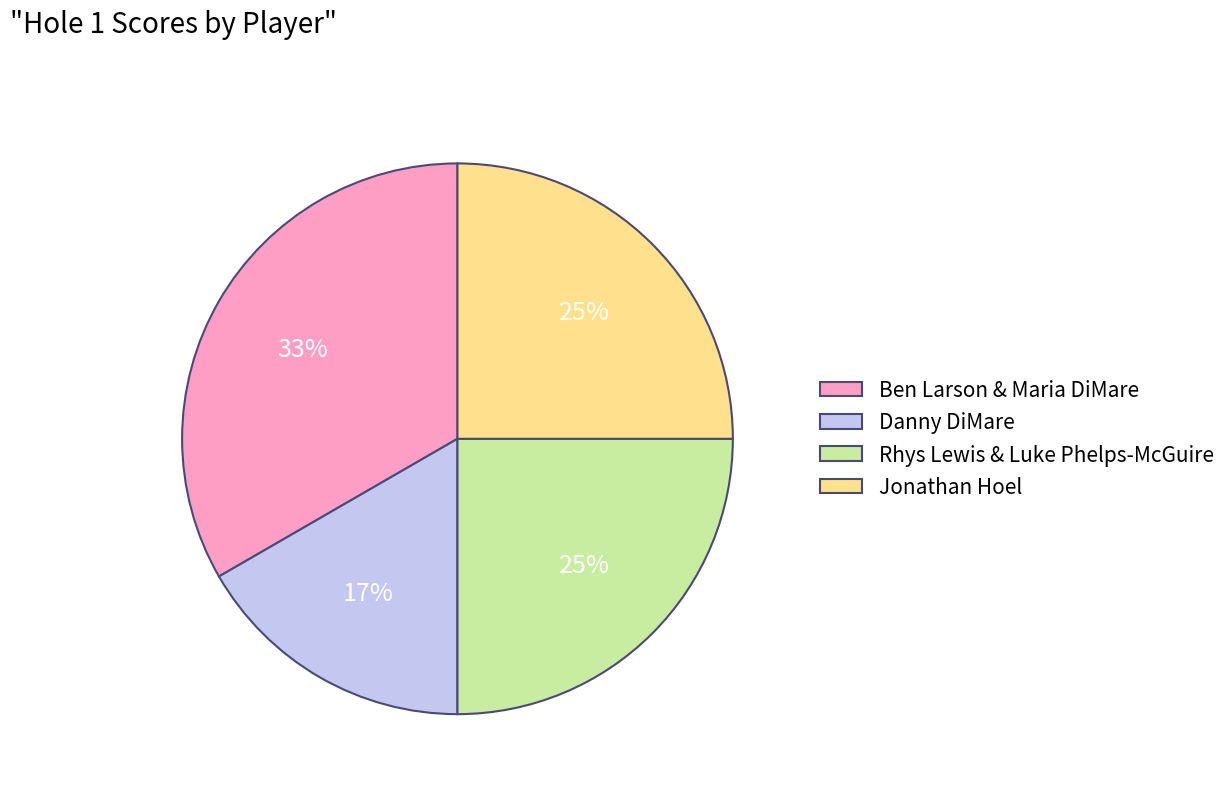

Does Rhys Lewis & Luke Phelps-McGuire represent more than half of the total?

No